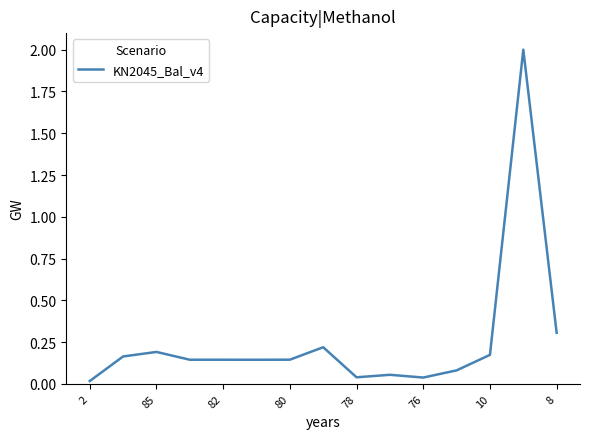

What is the difference between the maximum and minimum values?

2.0